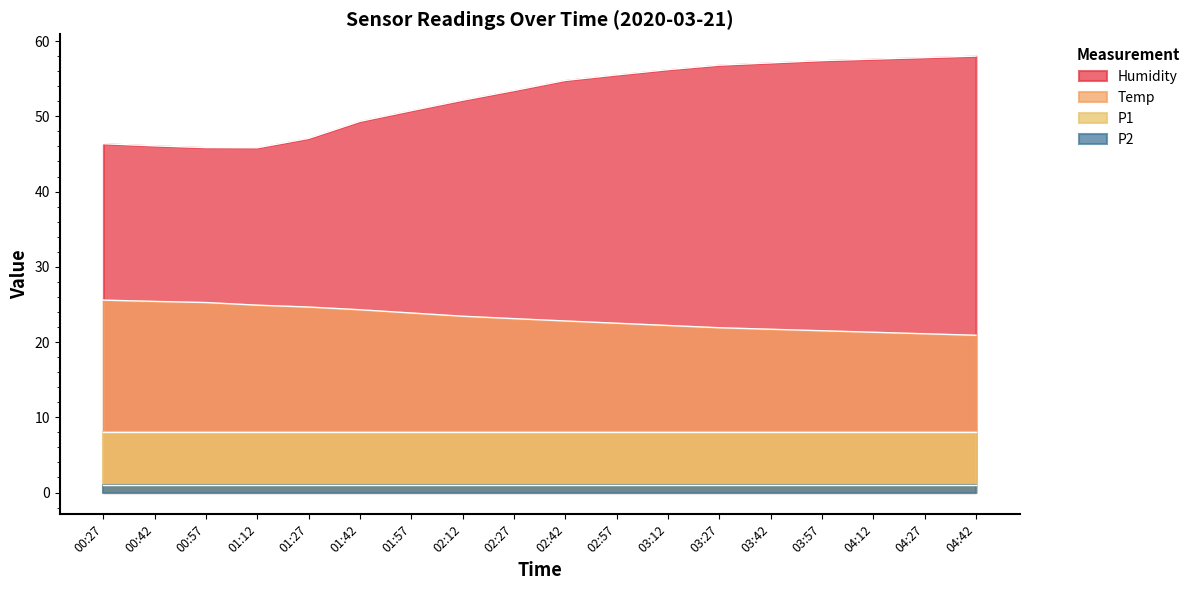

What is the spread (max minus min) of values at 04:42?

57.0